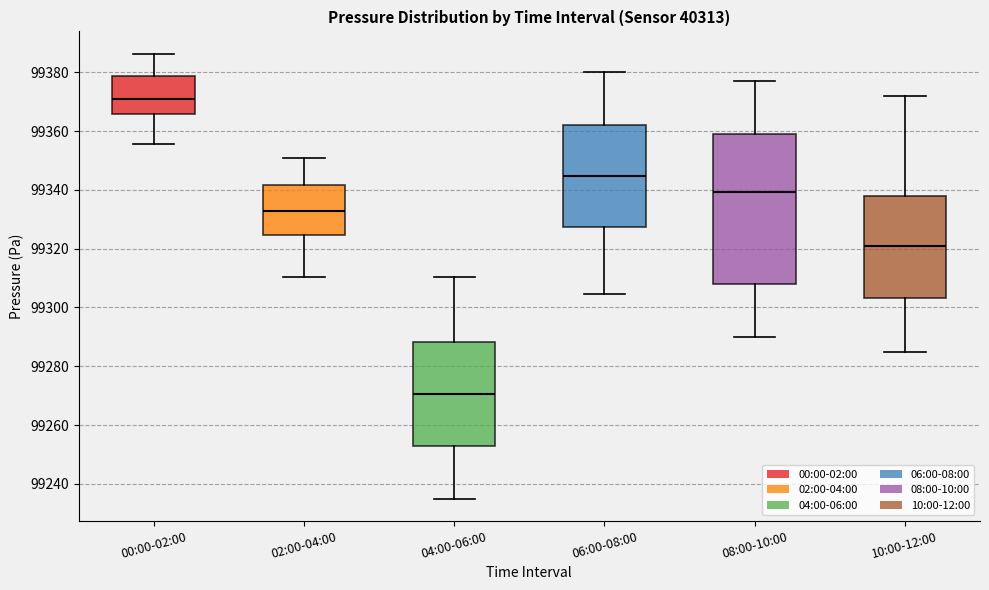

Which box is the tallest, from its lower edge to its upper edge?

08:00-10:00